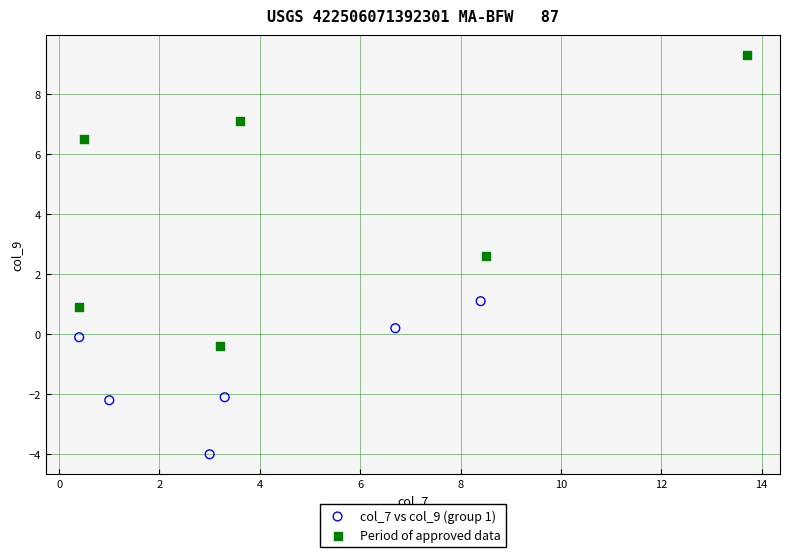

Which series reaches the minimum Y coordinate?

col_7 vs col_9 (group 1)